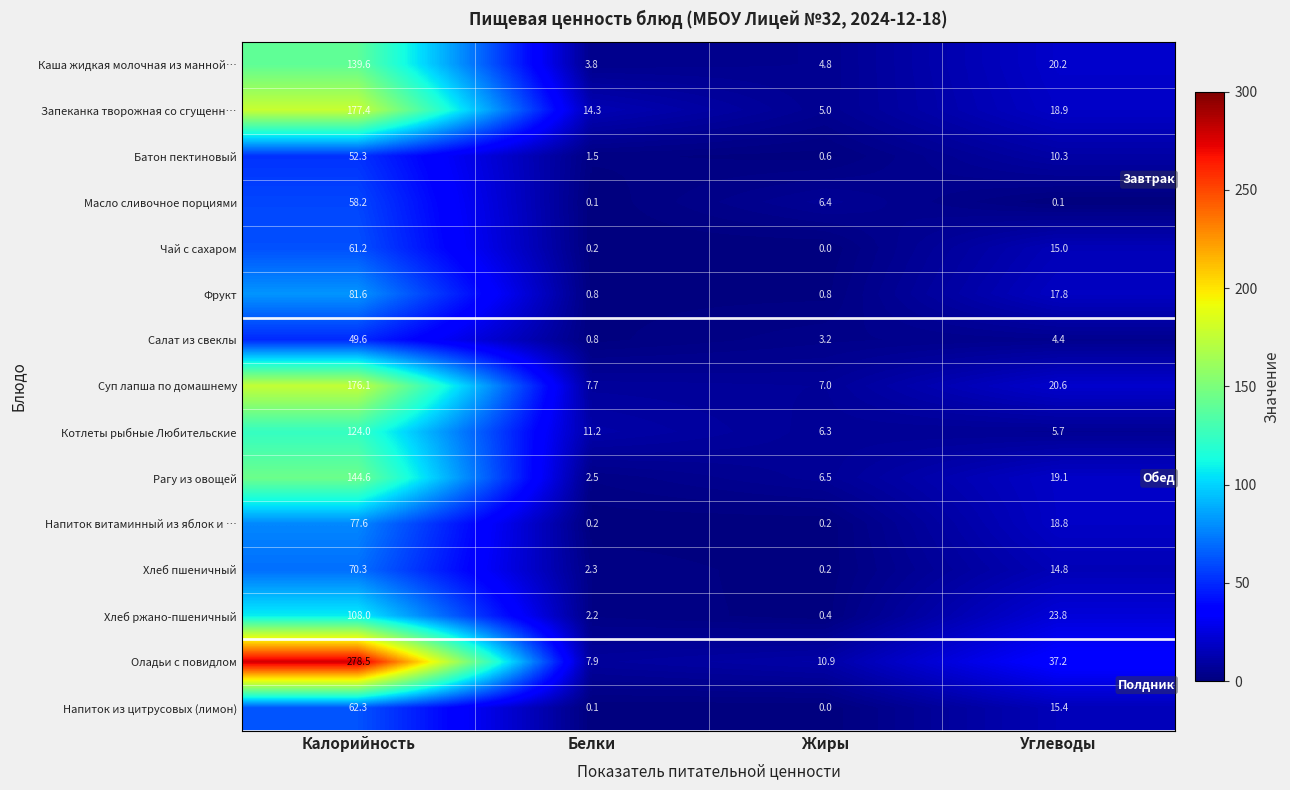

The Напиток из цитрусовых (лимон) series shows 41.9 at Жиры. True or false?

False